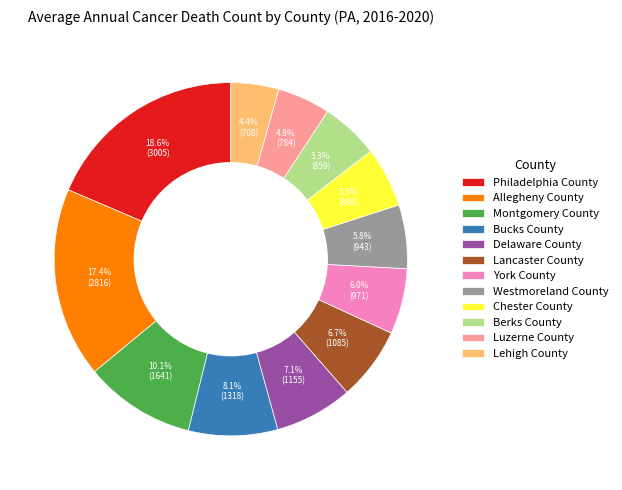

What percentage is the Lehigh County slice, to the nearest percent?

4%